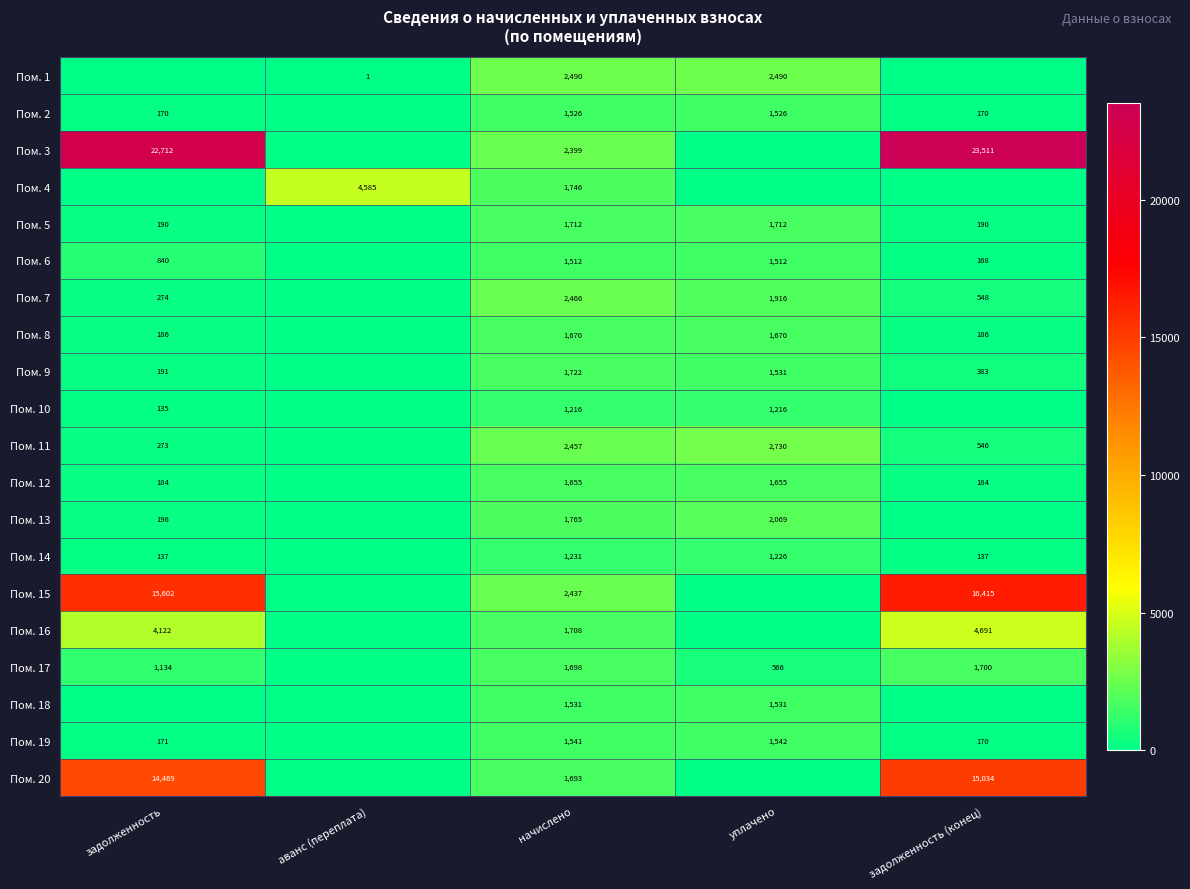

What is the sum of the Пом. 5 values at начислено and задолженность?

1902